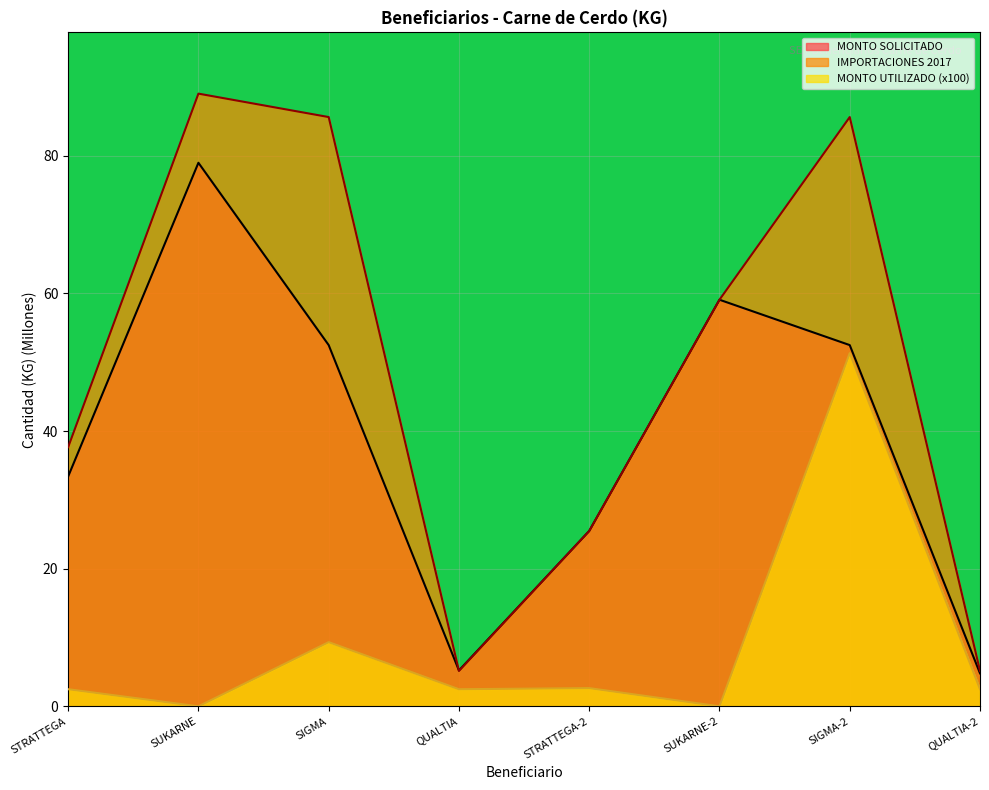

In MONTO SOLICITADO, how many points are lower than both neighbors (excluding endpoints)?

1